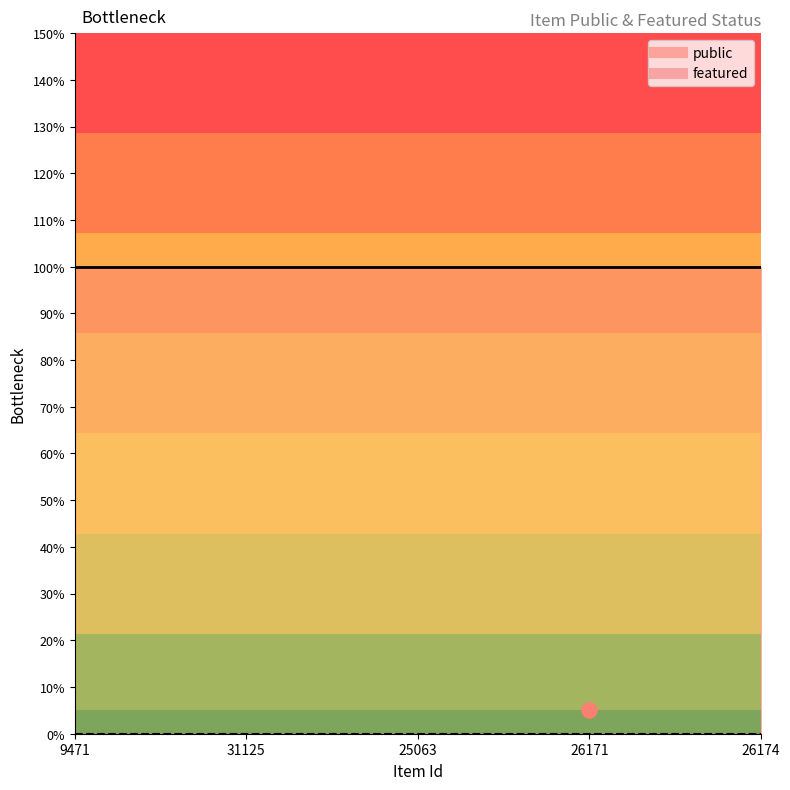

Which series contains the highest Y value?

public_line